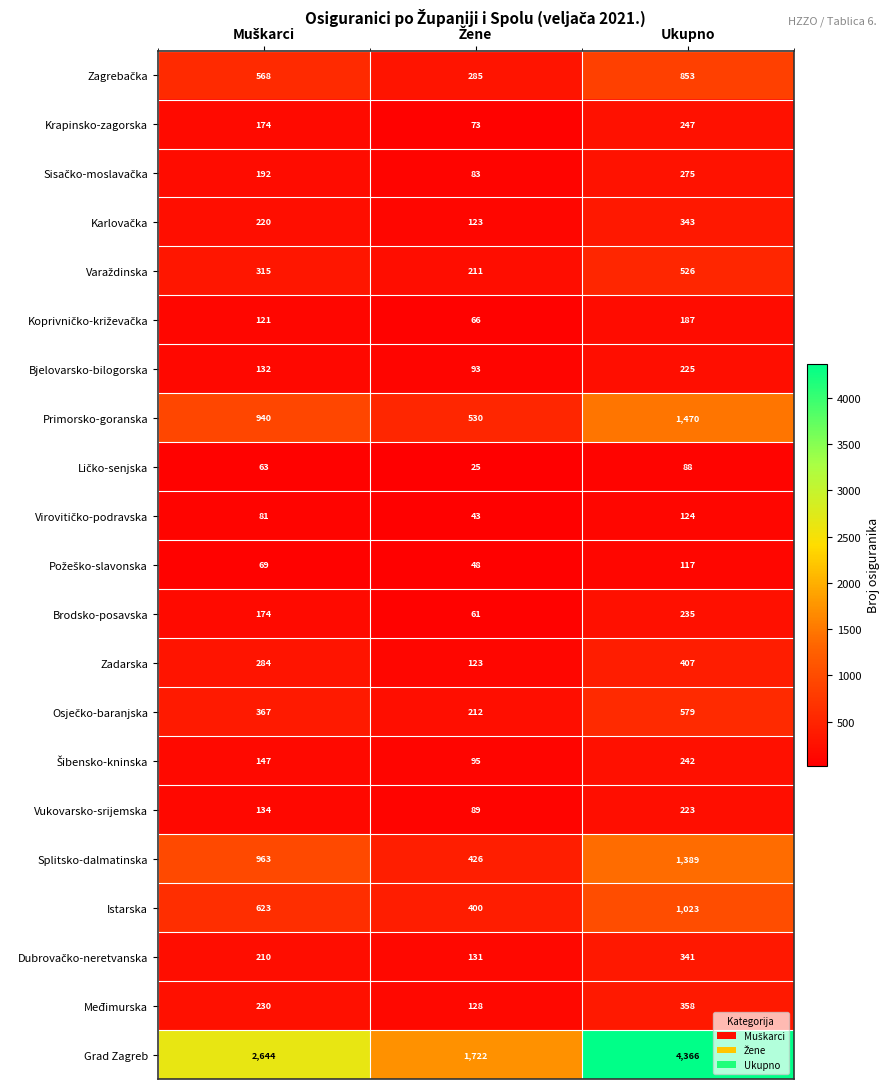

Which category has the highest value across all series?

Ukupno